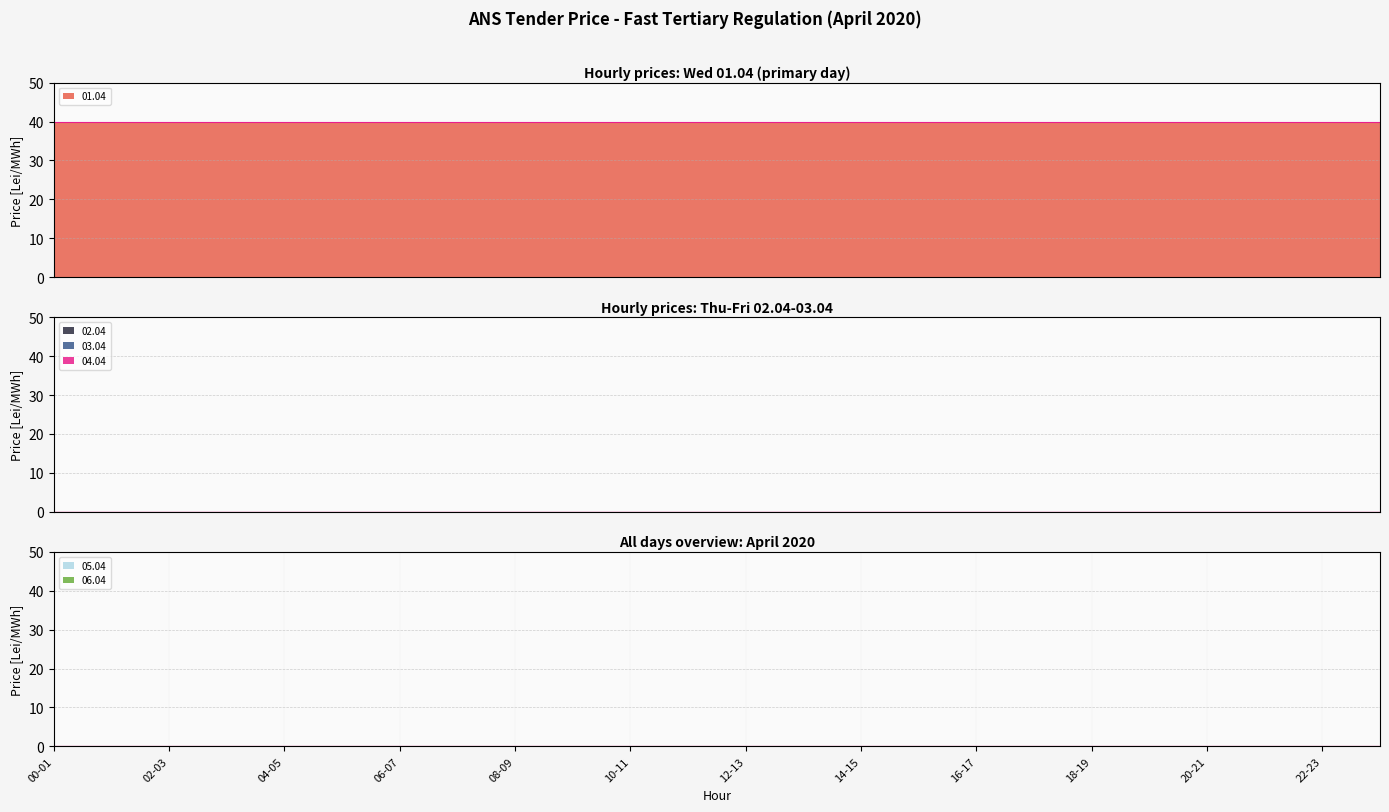

At which category is the sum across all series the highest?

00-01